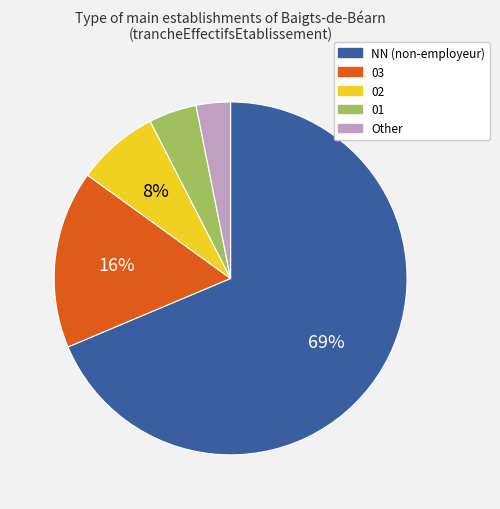

Is the sum of 01 and 03 greater than half?

No